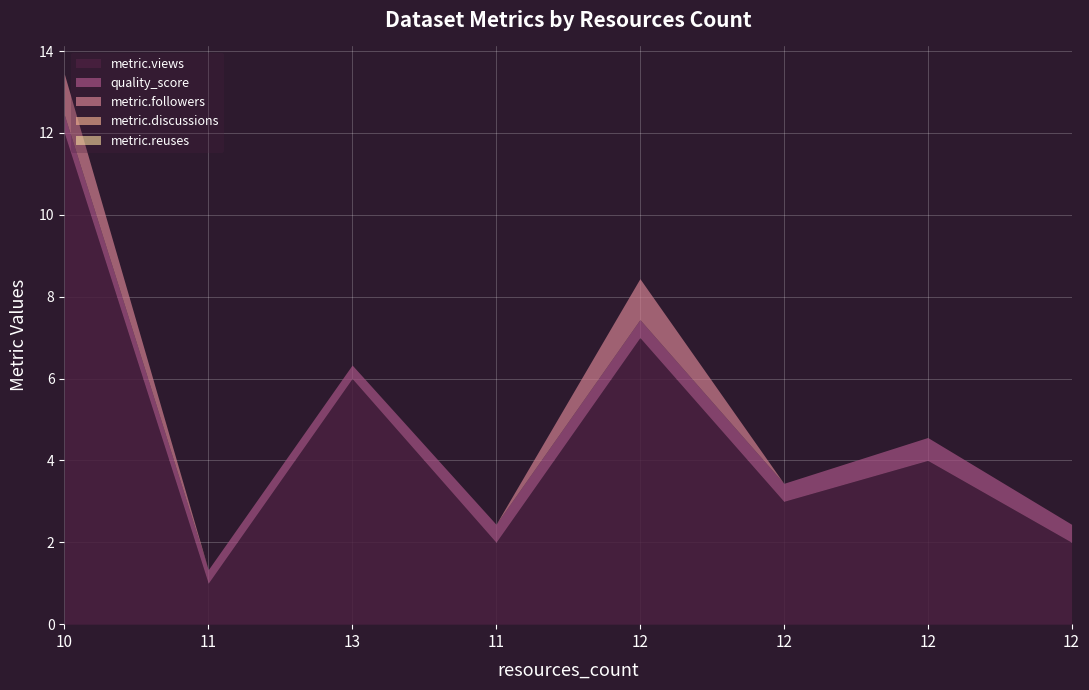

Which has a higher value, 13 or 10?

10